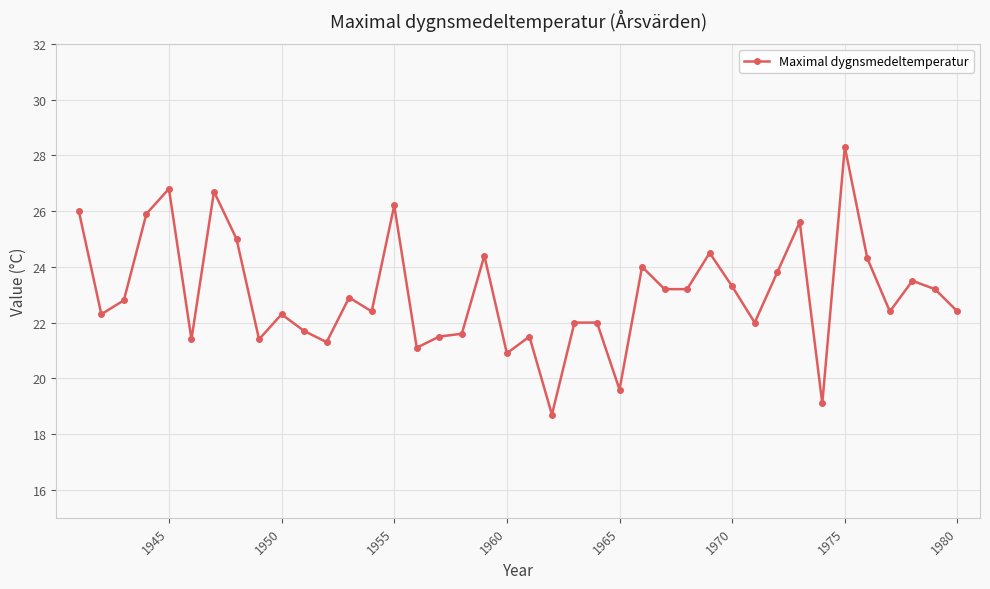

What is the minimum value shown in the chart?

18.7